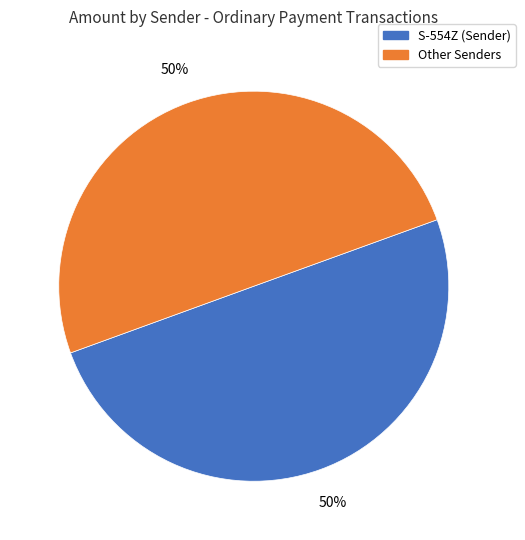

To the nearest percent, what percentage of the pie is S-554Z (Sender)?

50%